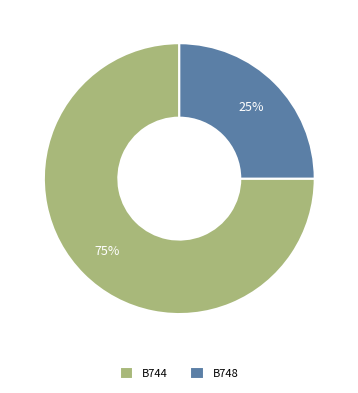

Is it true that B744 is 64% of the pie?

False